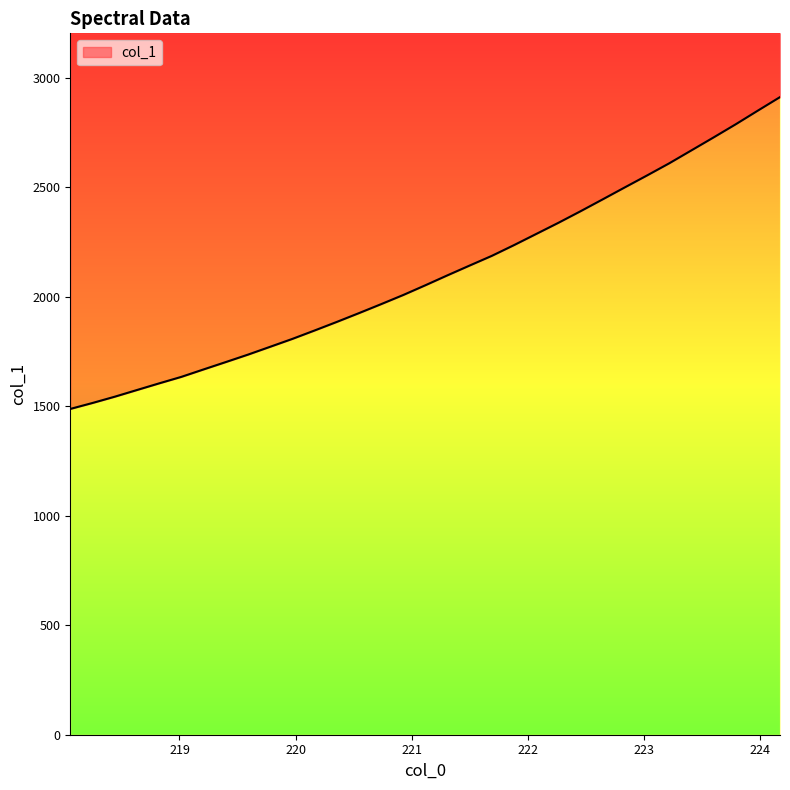

How many lines are shown in the chart?

1